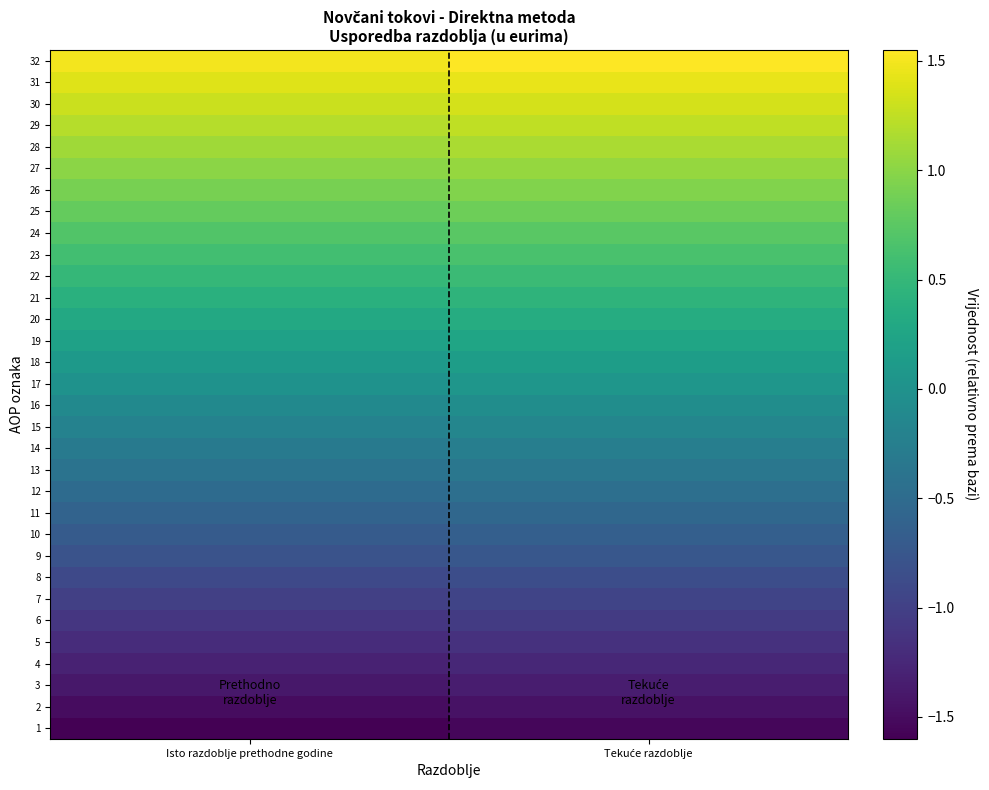

Reading left to right, list all the values displayed in this chart.

1: Isto razdoblje prethodne godine=-1.6	Tekuće razdoblje=-1.6
2: Isto razdoblje prethodne godine=-1.5	Tekuće razdoblje=-1.4
3: Isto razdoblje prethodne godine=-1.4	Tekuće razdoblje=-1.4
4: Isto razdoblje prethodne godine=-1.3	Tekuće razdoblje=-1.2
5: Isto razdoblje prethodne godine=-1.2	Tekuće razdoblje=-1.2
6: Isto razdoblje prethodne godine=-1.1	Tekuće razdoblje=-1.1
7: Isto razdoblje prethodne godine=-1.0	Tekuće razdoblje=-0.9
8: Isto razdoblje prethodne godine=-0.9	Tekuće razdoblje=-0.8
9: Isto razdoblje prethodne godine=-0.8	Tekuće razdoblje=-0.8
10: Isto razdoblje prethodne godine=-0.7	Tekuće razdoblje=-0.7
11: Isto razdoblje prethodne godine=-0.6	Tekuće razdoblje=-0.6
12: Isto razdoblje prethodne godine=-0.5	Tekuće razdoblje=-0.5
13: Isto razdoblje prethodne godine=-0.4	Tekuće razdoblje=-0.4
14: Isto razdoblje prethodne godine=-0.3	Tekuće razdoblje=-0.3
15: Isto razdoblje prethodne godine=-0.2	Tekuće razdoblje=-0.2
16: Isto razdoblje prethodne godine=-0.1	Tekuće razdoblje=-0.1
17: Isto razdoblje prethodne godine=0.0	Tekuće razdoblje=0.1
18: Isto razdoblje prethodne godine=0.1	Tekuće razdoblje=0.2
19: Isto razdoblje prethodne godine=0.2	Tekuće razdoblje=0.2
20: Isto razdoblje prethodne godine=0.3	Tekuće razdoblje=0.4
21: Isto razdoblje prethodne godine=0.4	Tekuće razdoblje=0.5
22: Isto razdoblje prethodne godine=0.5	Tekuće razdoblje=0.6
23: Isto razdoblje prethodne godine=0.6	Tekuće razdoblje=0.7
24: Isto razdoblje prethodne godine=0.7	Tekuće razdoblje=0.8
25: Isto razdoblje prethodne godine=0.8	Tekuće razdoblje=0.9
26: Isto razdoblje prethodne godine=0.9	Tekuće razdoblje=1.0
27: Isto razdoblje prethodne godine=1.0	Tekuće razdoblje=1.1
28: Isto razdoblje prethodne godine=1.1	Tekuće razdoblje=1.2
29: Isto razdoblje prethodne godine=1.2	Tekuće razdoblje=1.3
30: Isto razdoblje prethodne godine=1.3	Tekuće razdoblje=1.4
31: Isto razdoblje prethodne godine=1.4	Tekuće razdoblje=1.5
32: Isto razdoblje prethodne godine=1.5	Tekuće razdoblje=1.6